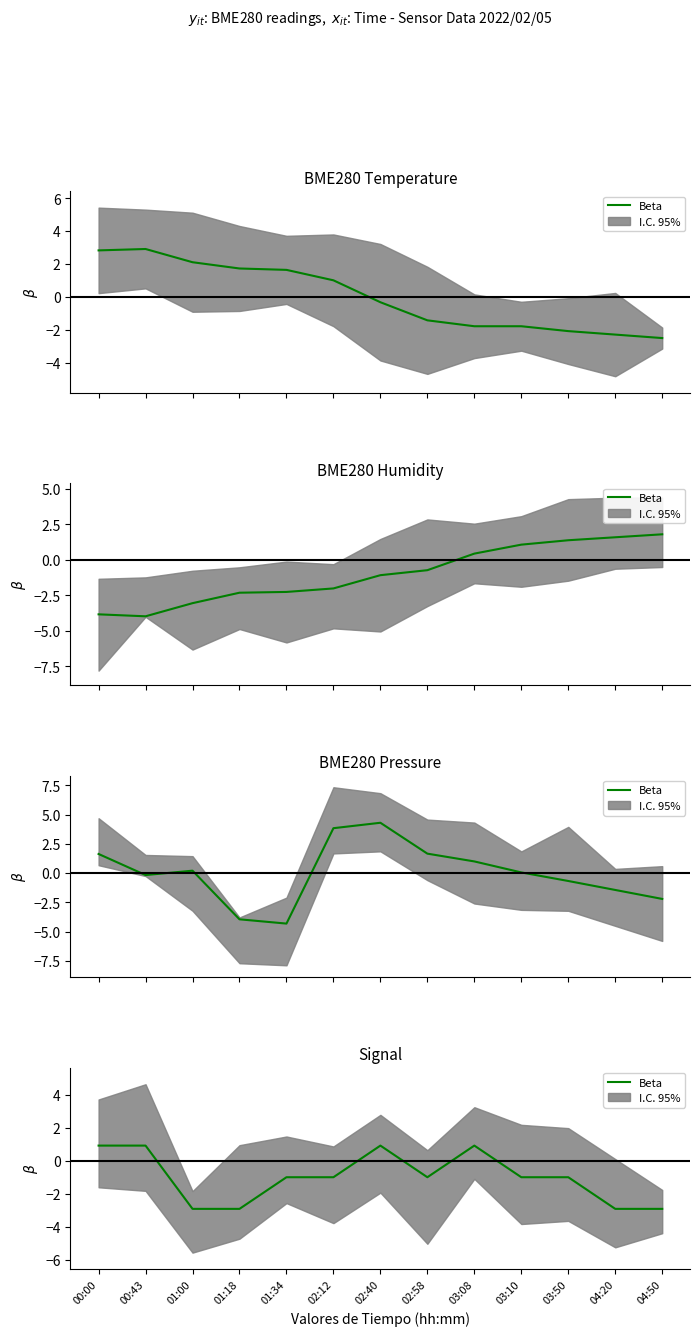

How many points are higher than both their immediate neighbors (excluding endpoints)?

2